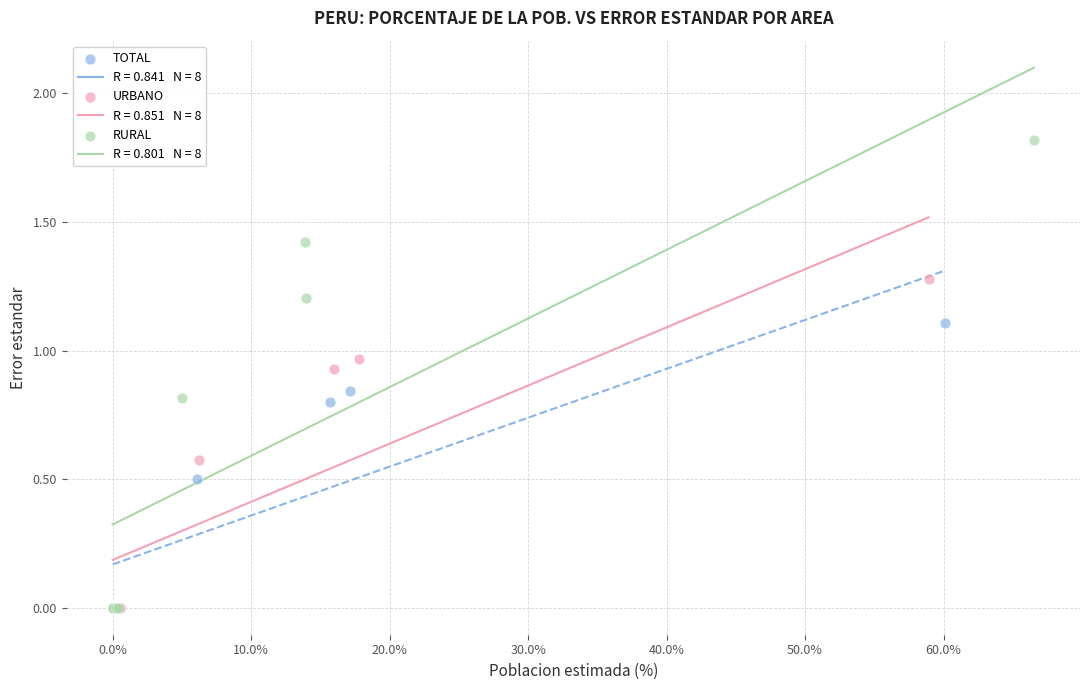

Which series contains the highest Y value?

RURAL